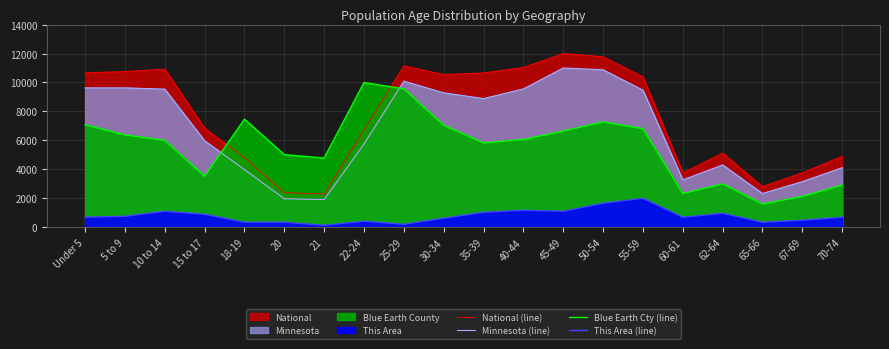

True or false: This Area (line) and Blue Earth Cty (line) cross at least once.

False